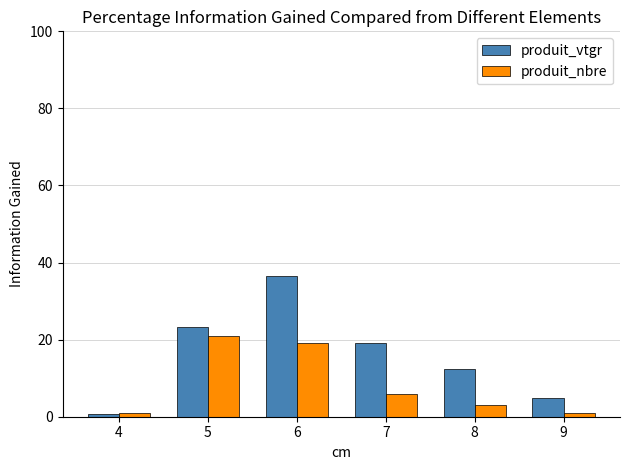

What is the difference between the produit_nbre values at 8 and 6?

16.0